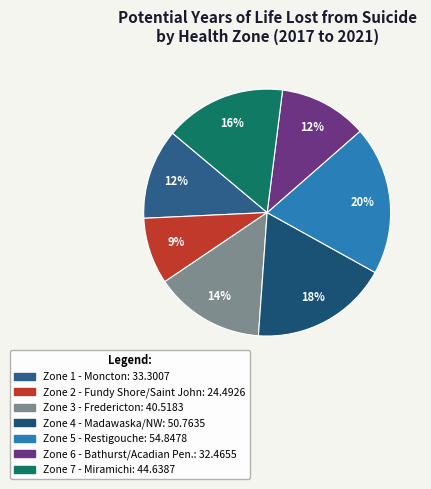

How many segments does this pie chart have?

7